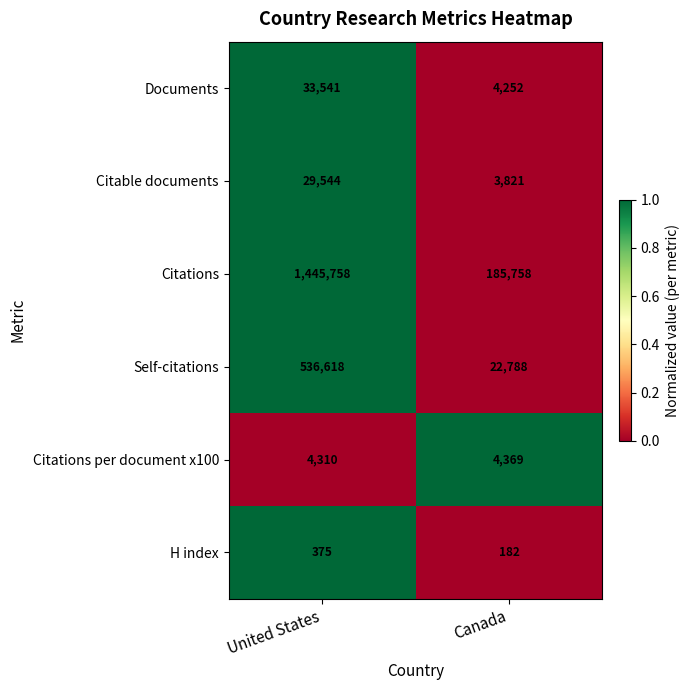

Between United States and Canada, which series saw the biggest shift?

Citations